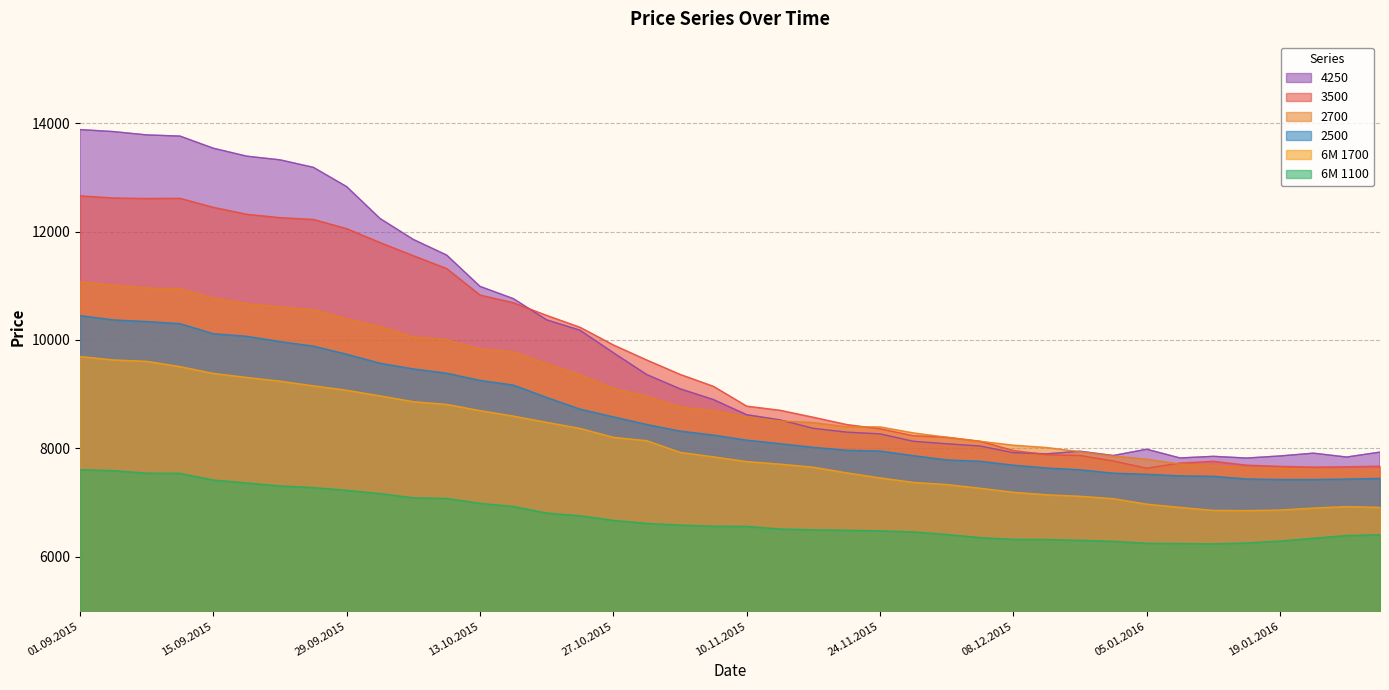

Reading left to right, list all the values displayed in this chart.

3500: 12658	12619	12609	12613	12446	12318	12256	12223	12053	11797	11554	11318	10829	10687	10454	10235	9909	9632	9367	9147	8781	8705	8576	8442	8363	8235	8208	8134	7963	7885	7871	7769	7636	7731	7764	7692	7671	7657	7663	7674
2700: 11070	11011	10959	10943	10771	10672	10608	10557	10390	10247	10057	10005	9833	9781	9562	9358	9107	8960	8770	8695	8584	8508	8478	8400	8398	8288	8207	8133	8061	8018	7941	7862	7803	7713	7682	7643	7632	7614	7603	7608
4250: 13879	13842	13781	13759	13535	13389	13321	13183	12827	12240	11853	11565	10988	10762	10371	10180	9765	9363	9100	8902	8622	8527	8371	8301	8269	8132	8086	8045	7923	7901	7949	7870	7986	7825	7855	7823	7862	7913	7842	7933
6M 1100: 7610	7592	7545	7542	7418	7365	7310	7279	7229	7169	7091	7079	6989	6932	6810	6760	6675	6619	6589	6567	6564	6516	6501	6493	6482	6462	6415	6357	6325	6322	6308	6288	6253	6247	6242	6258	6294	6345	6395	6410
2500: 10450	10371	10341	10302	10116	10069	9971	9888	9738	9572	9467	9388	9256	9169	8941	8726	8583	8443	8321	8248	8154	8089	8022	7968	7953	7868	7790	7765	7693	7641	7607	7545	7525	7496	7487	7438	7428	7428	7436	7449
6M 1700: 9695	9633	9607	9509	9384	9310	9241	9155	9074	8970	8863	8813	8698	8597	8482	8370	8206	8144	7929	7846	7759	7712	7655	7551	7458	7375	7336	7267	7193	7147	7119	7075	6974	6914	6859	6855	6865	6902	6929	6914